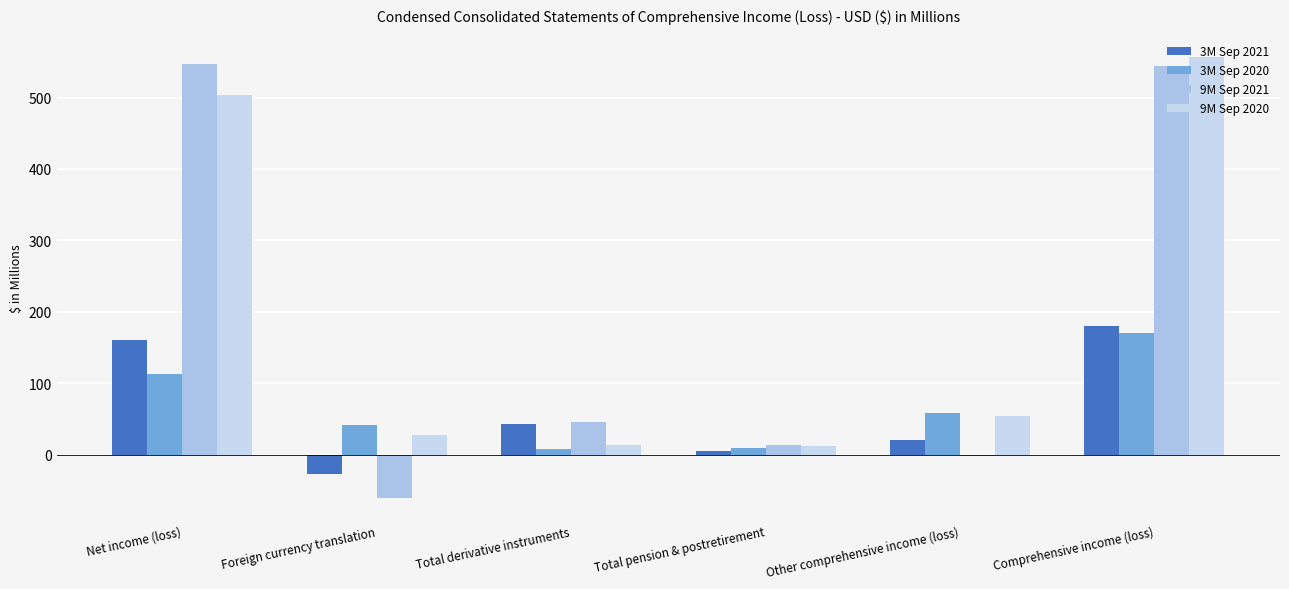

Reading right to left, extract all data points from this chart.

3M Sep 2021: 180.4	20.0	4.6	42.2	-26.8	160.4
3M Sep 2020: 170.0	57.9	9.0	7.2	41.7	112.1
9M Sep 2021: 544.6	-2.2	13.2	45.9	-61.3	546.8
9M Sep 2020: 557.0	53.7	12.0	13.9	27.8	503.3